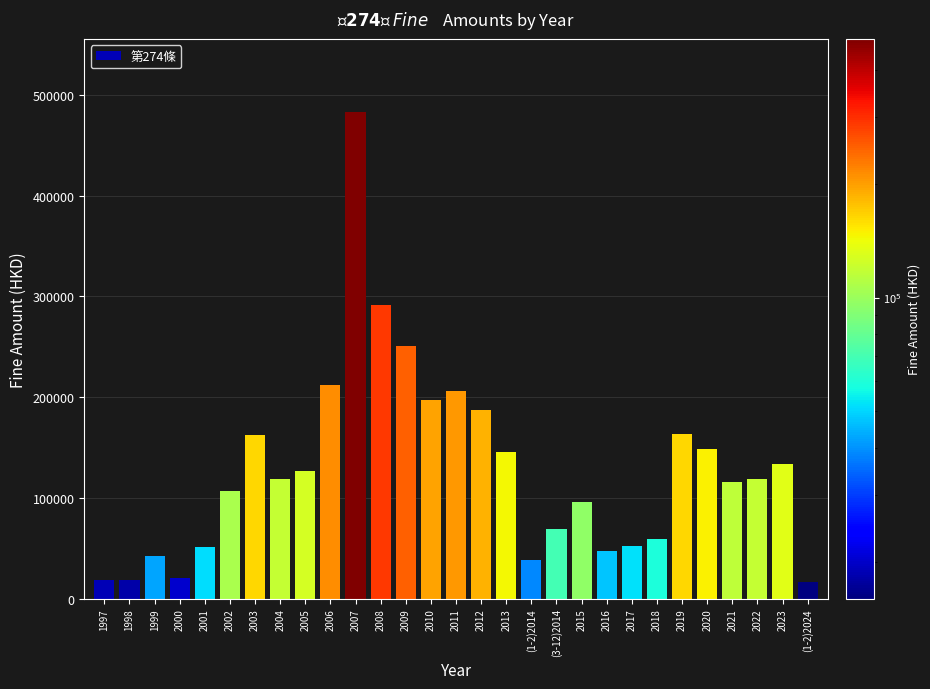

What is the difference between the values at 2002 and 2020?

41795